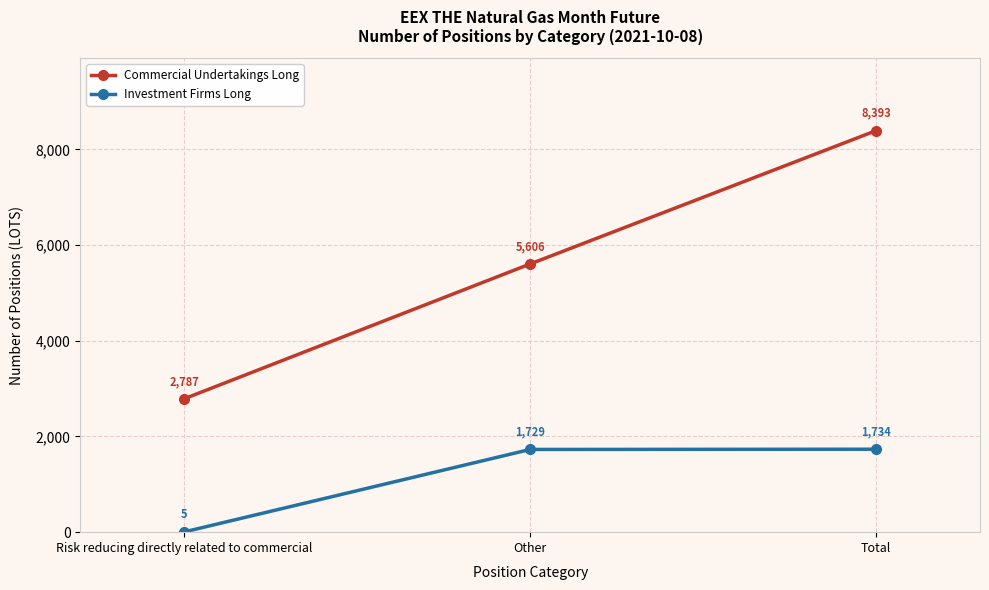

At which category is the sum across all series the highest?

Total